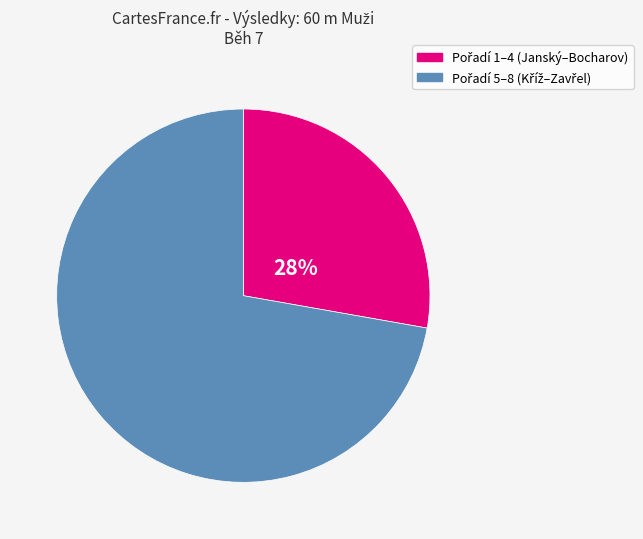

Does any single category account for the majority?

Yes